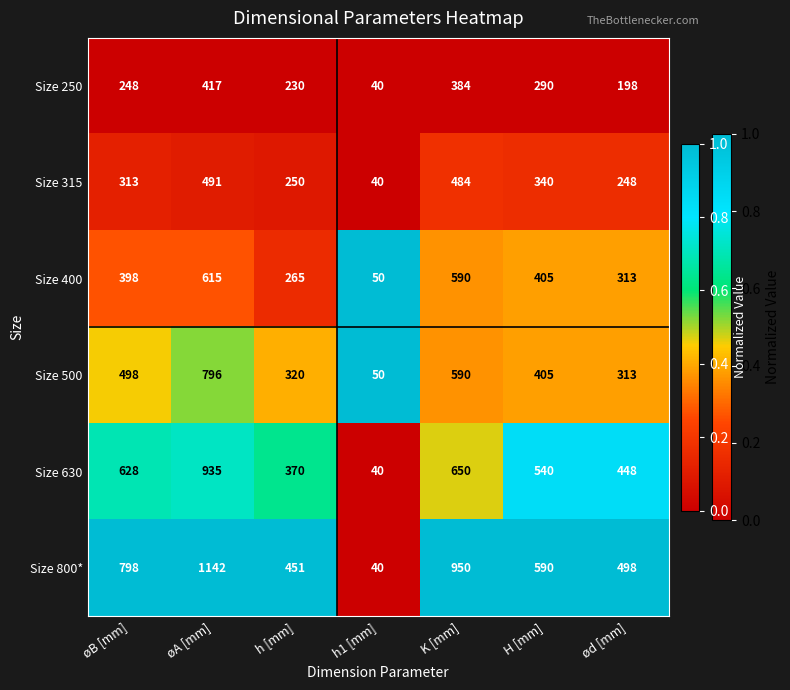

Is it true that Size 800* equals 15 at h1 [mm]?

False